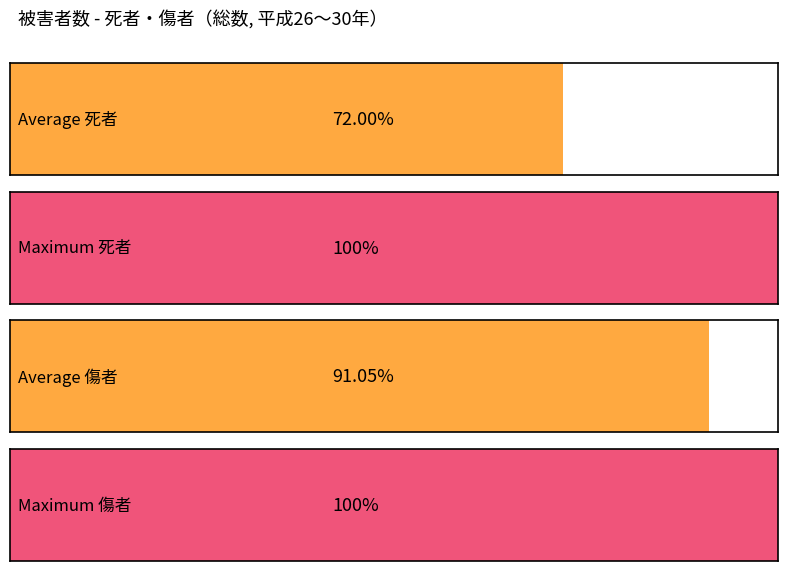

What is the minimum value for 傷者?

411